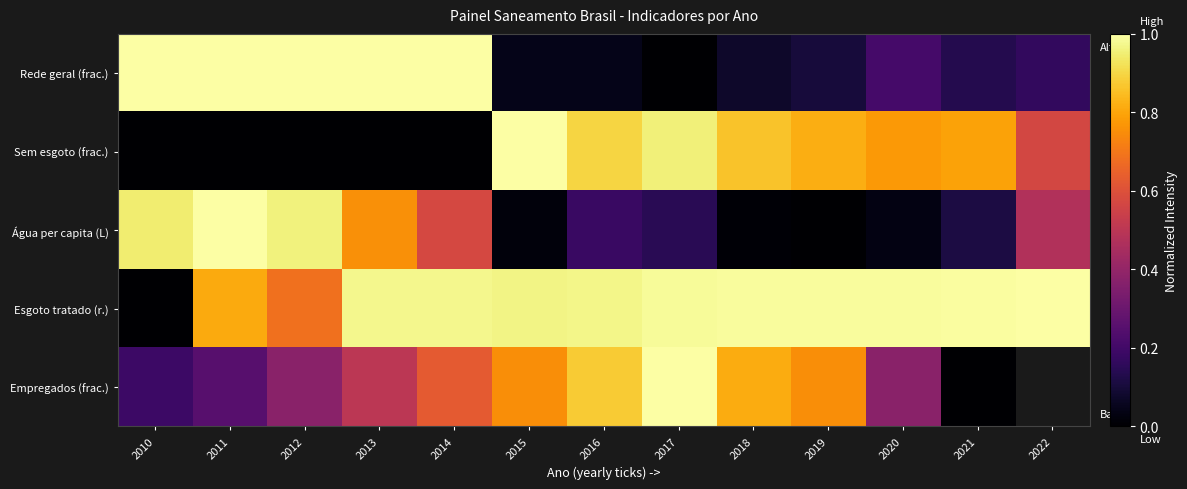

At which category is the sum across all series the highest?

2013